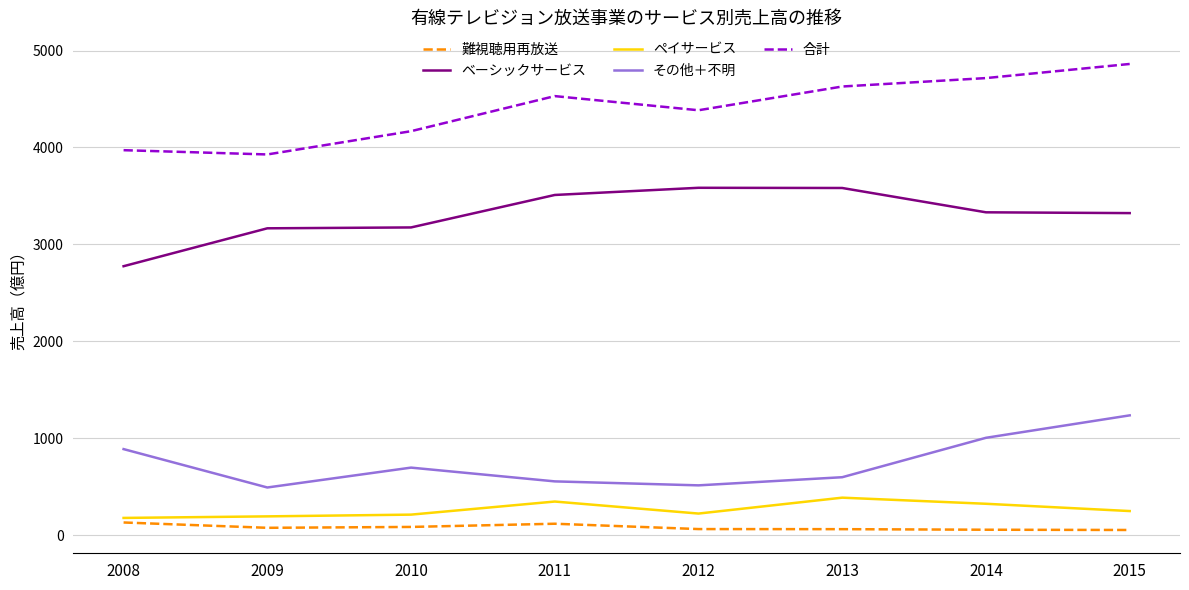

What is the difference between the highest and lowest values at 2013?

4567.0